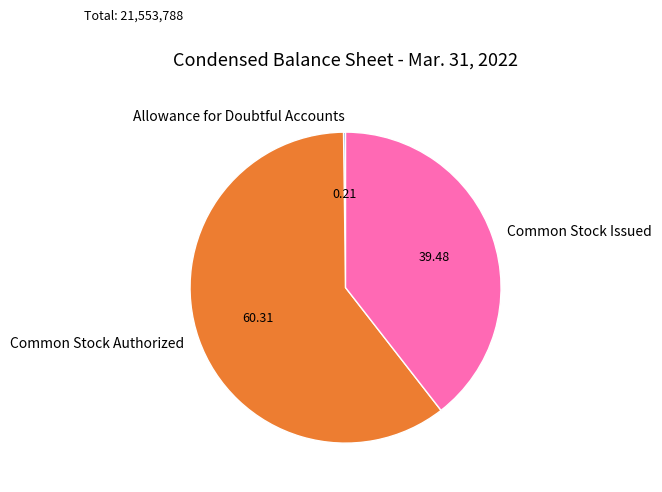

Do Common Stock Issued and Common Stock Authorized together represent more than half of the pie?

Yes